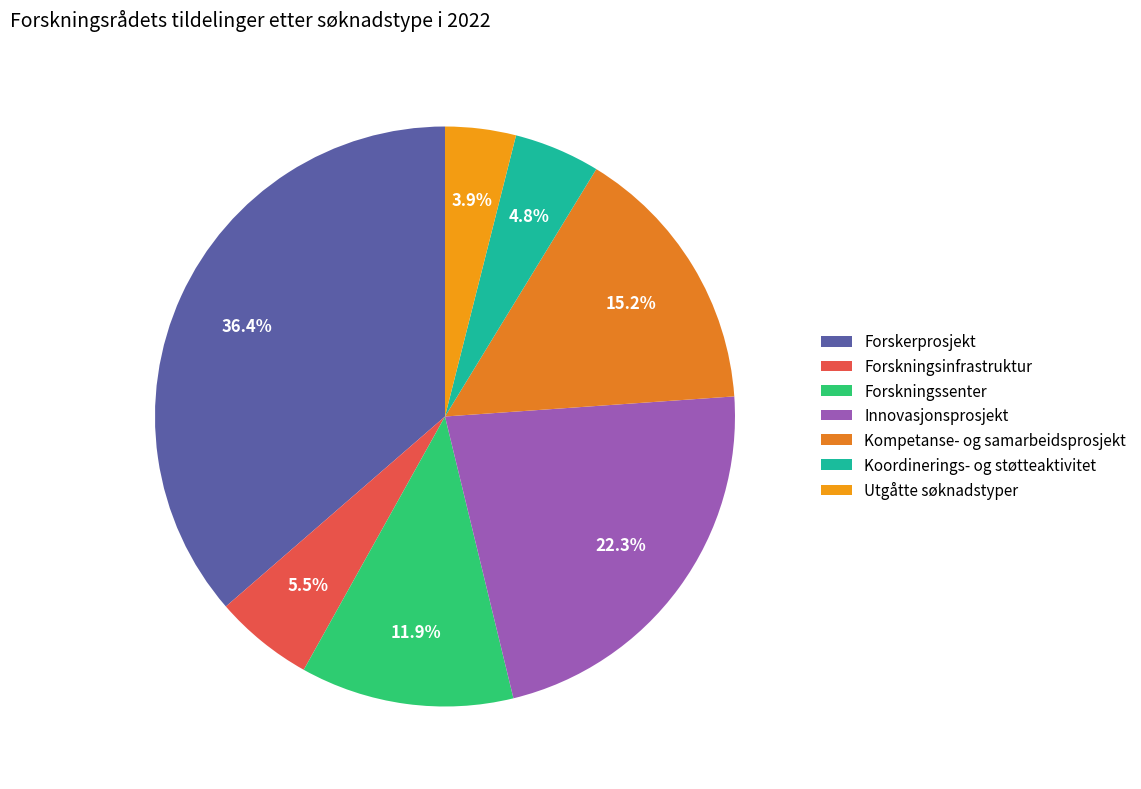

Is Kompetanse- og samarbeidsprosjekt the majority of the pie?

No